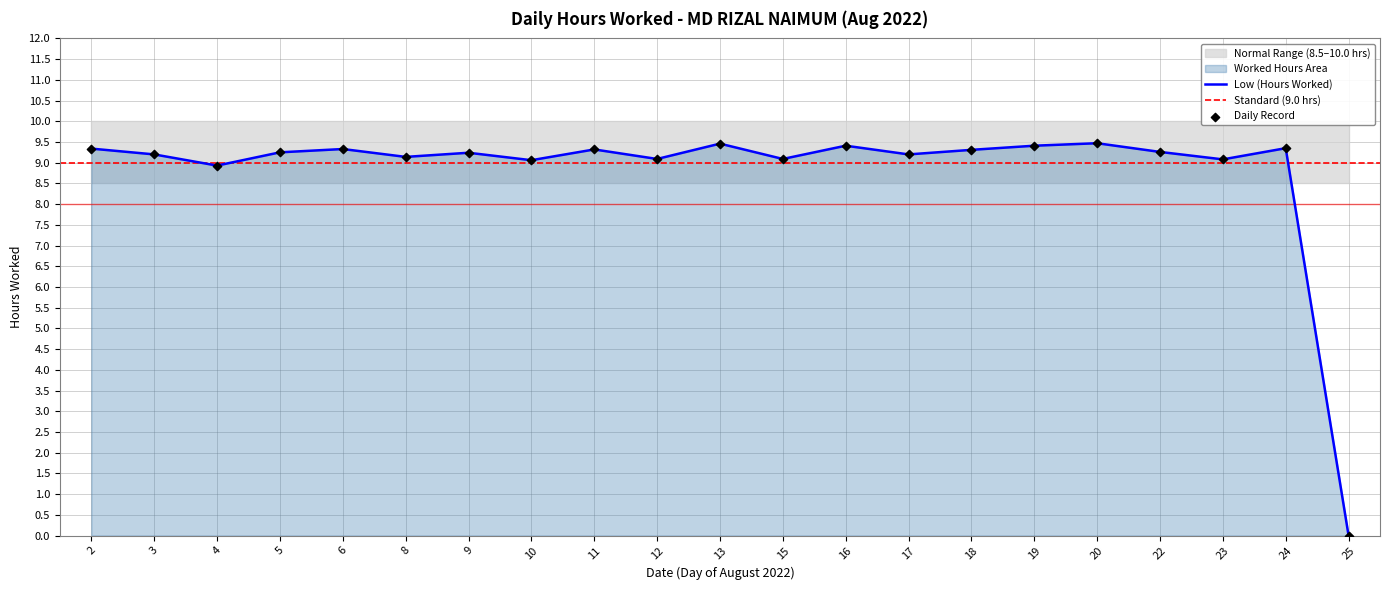

Between 20 and 5, which is larger?

20